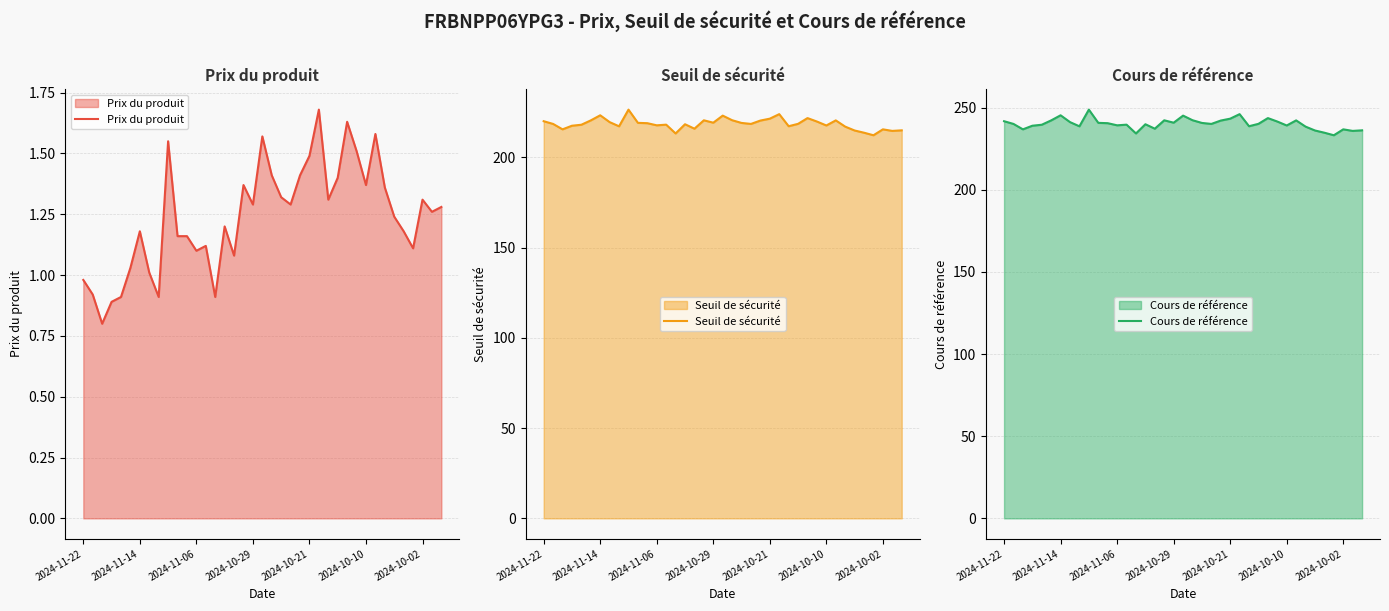

How many lines are shown in the chart?

3